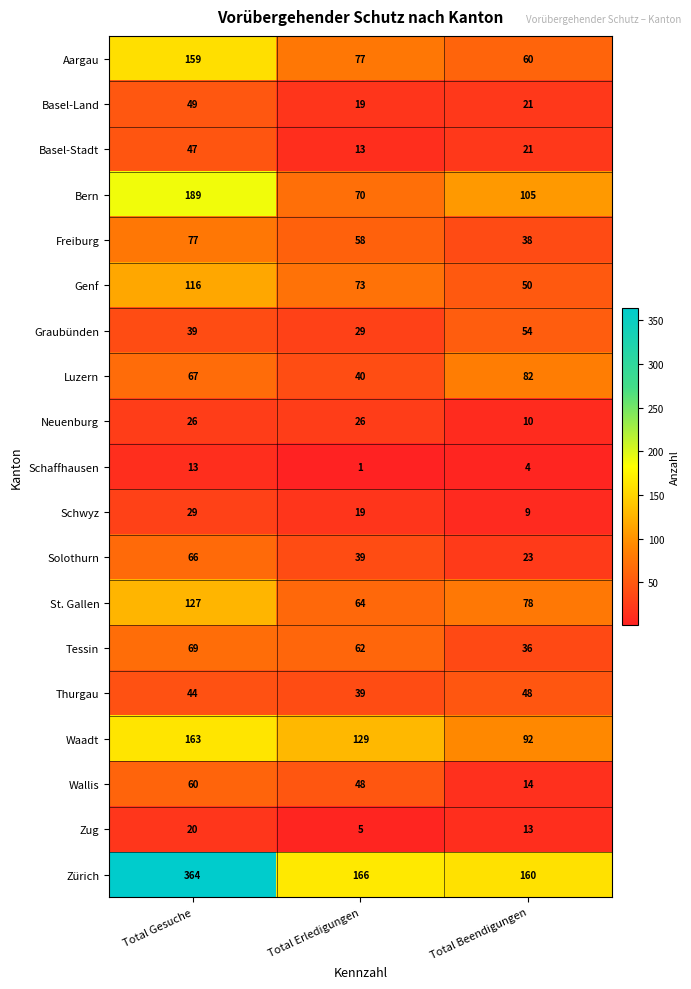

At which category does the chart reach its peak across all series?

Total Gesuche